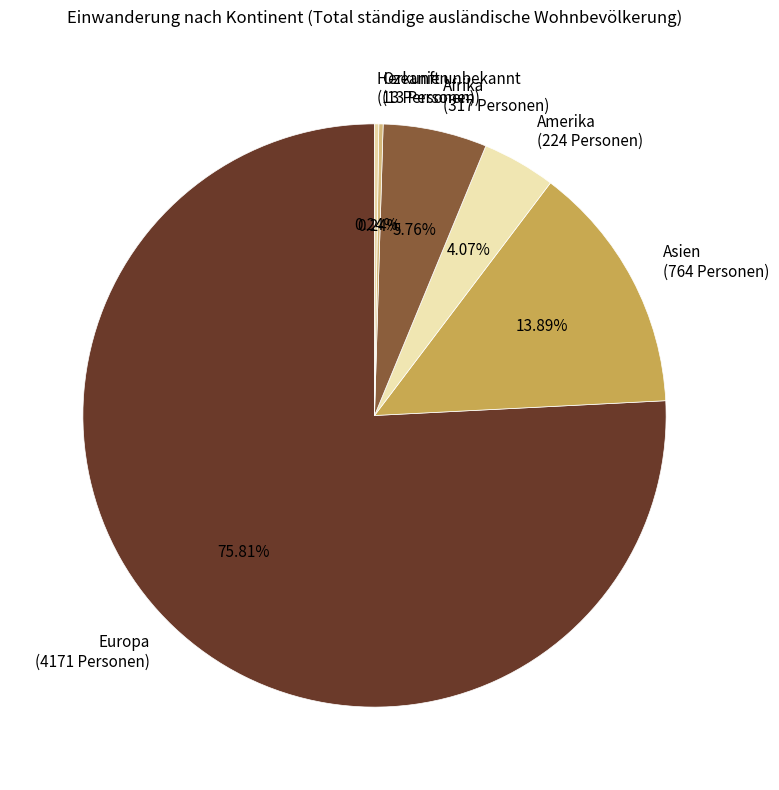

What is the largest slice in the pie chart?

Europa